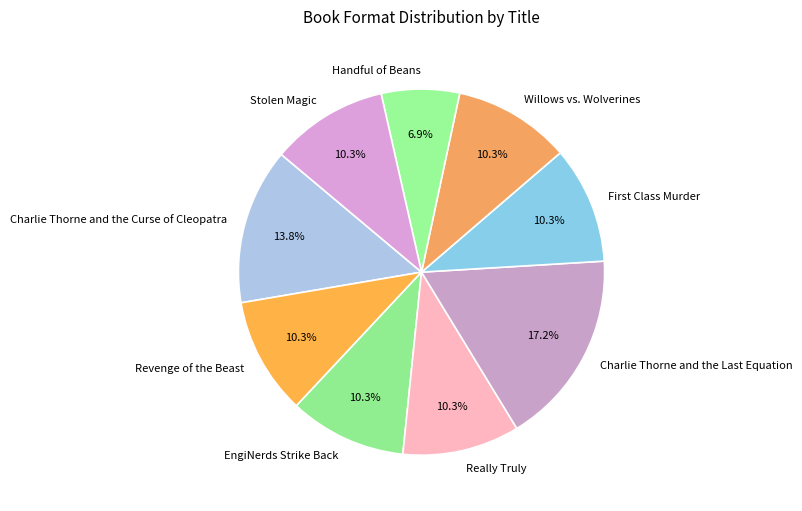

What is the ratio of the value at Willows vs. Wolverines to the value at Really Truly?

1.0